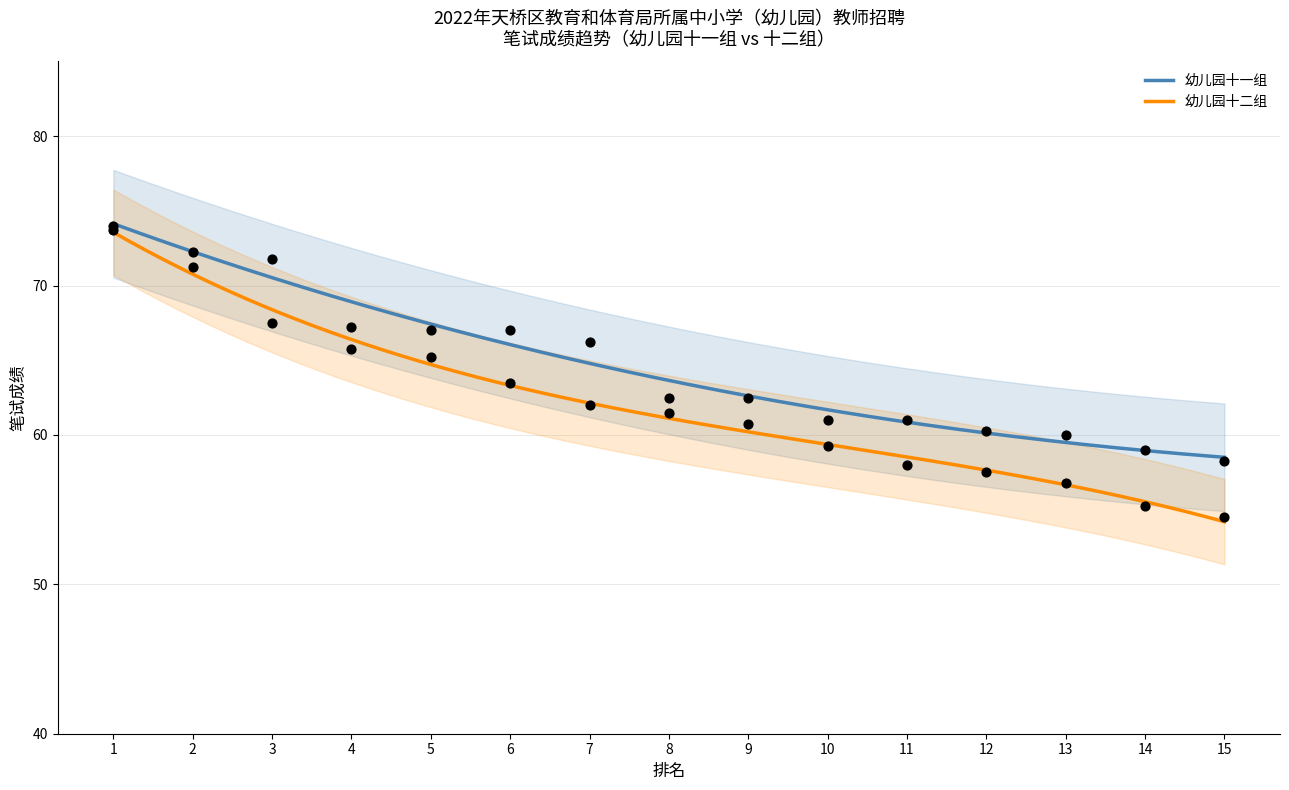

What are all the series names shown in the legend?

幼儿园十一组, 幼儿园十二组